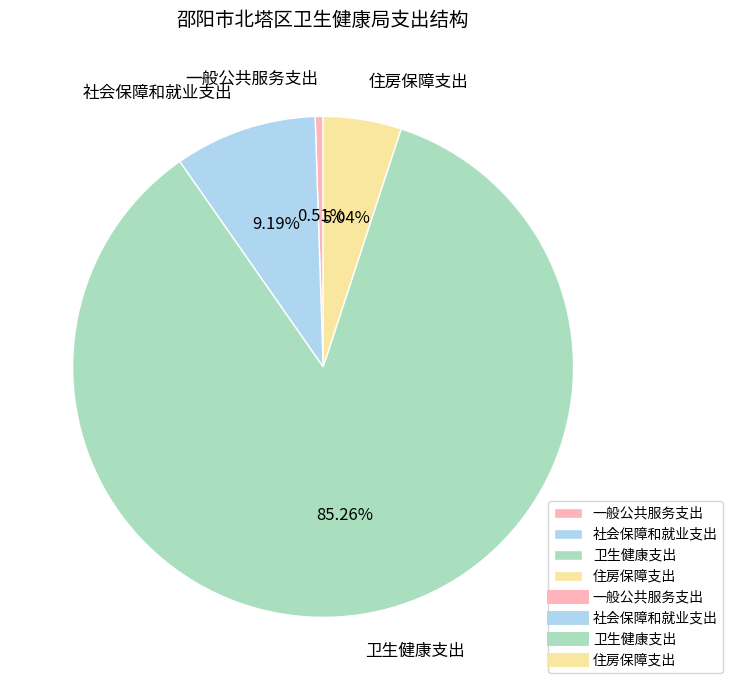

What percentage is the 社会保障和就业支出 slice, to the nearest percent?

9%